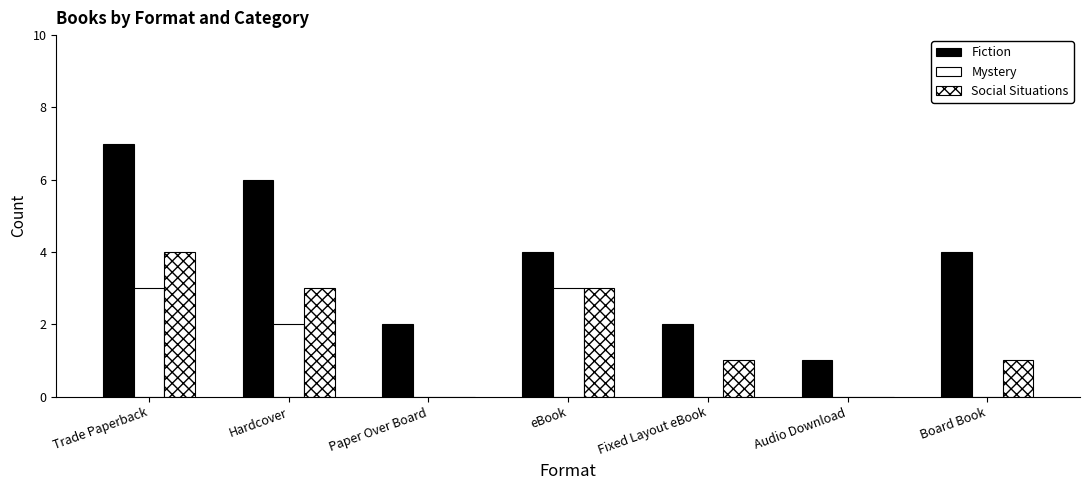

How many groups of bars are there?

7